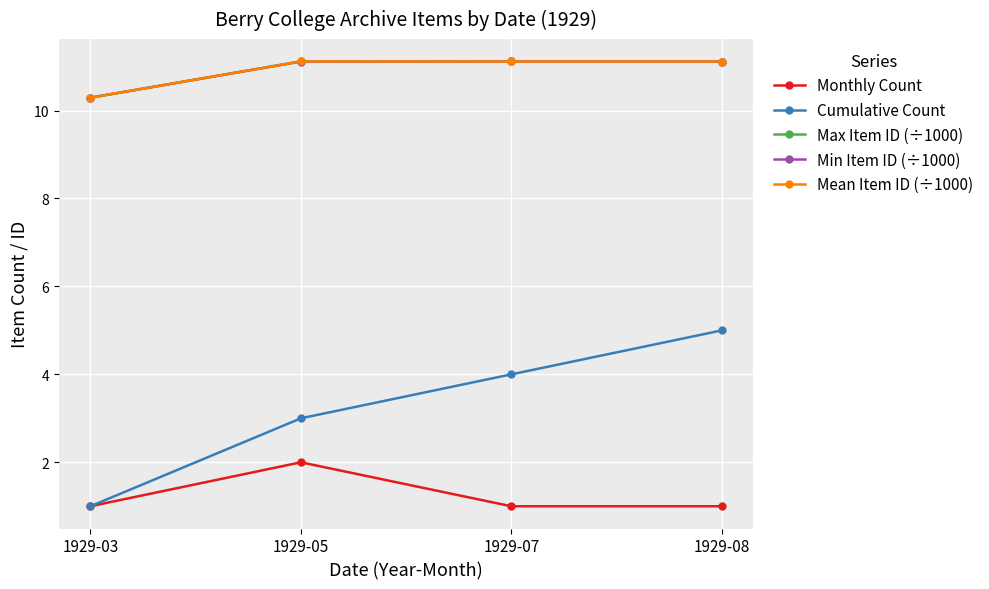

True or false: Monthly Count has more than 2 interior local peaks.

False